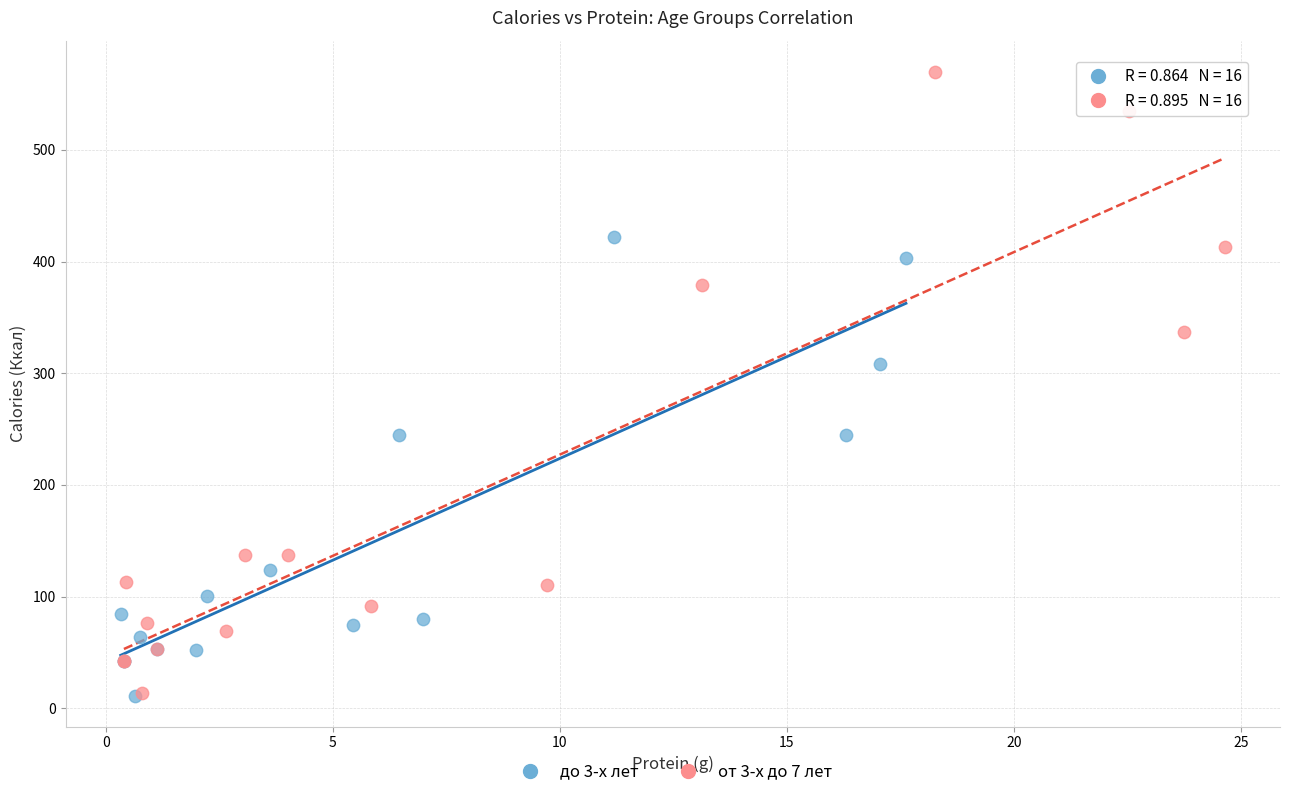

What are all the series names shown in the legend?

до 3-х лет, от 3-х до 7 лет